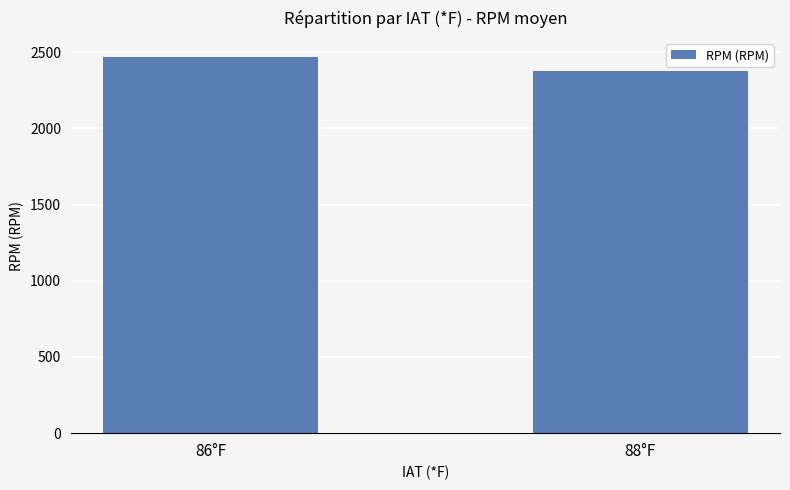

Which has a higher value, 88°F or 86°F?

86°F